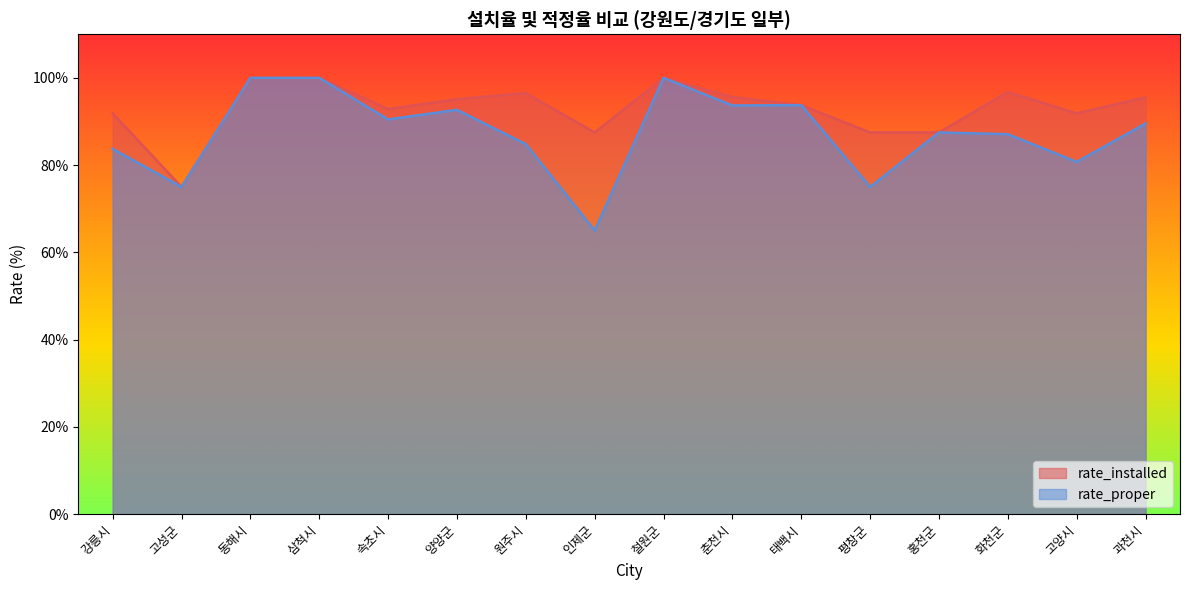

What is the total value across all series at 평창군?

162.5